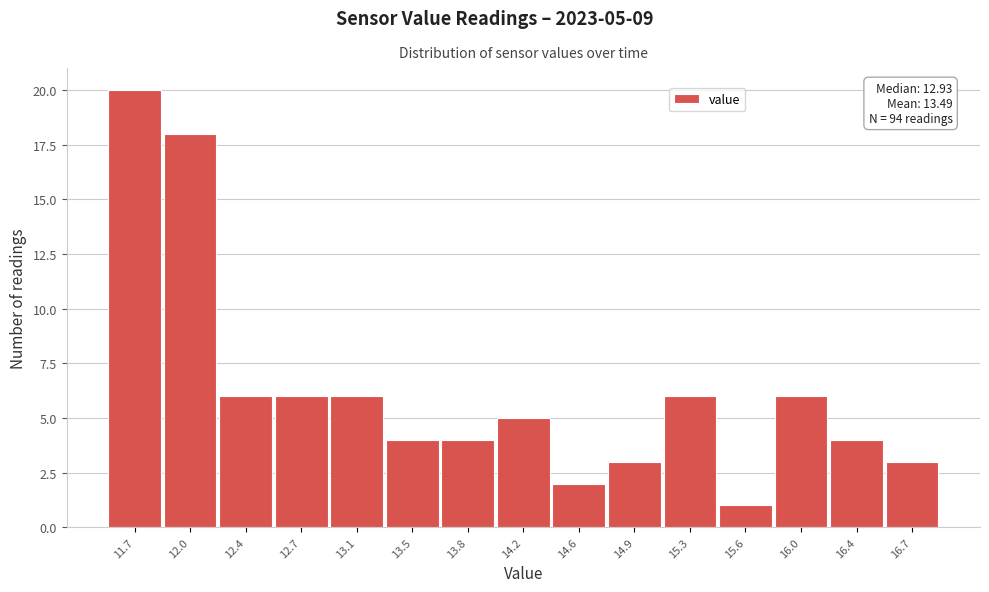

Reading left to right, extract all data points from this chart.

11.7=20	12.0=18	12.4=6	12.7=6	13.1=6	13.5=4	13.8=4	14.2=5	14.6=2	14.9=3	15.3=6	15.6=1	16.0=6	16.4=4	16.7=3